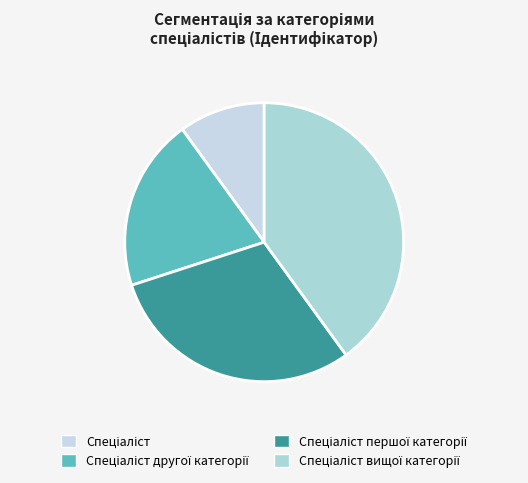

Rank the categories by value from lowest to highest.

Спеціаліст, Спеціаліст другої категорії, Спеціаліст першої категорії, Спеціаліст вищої категорії